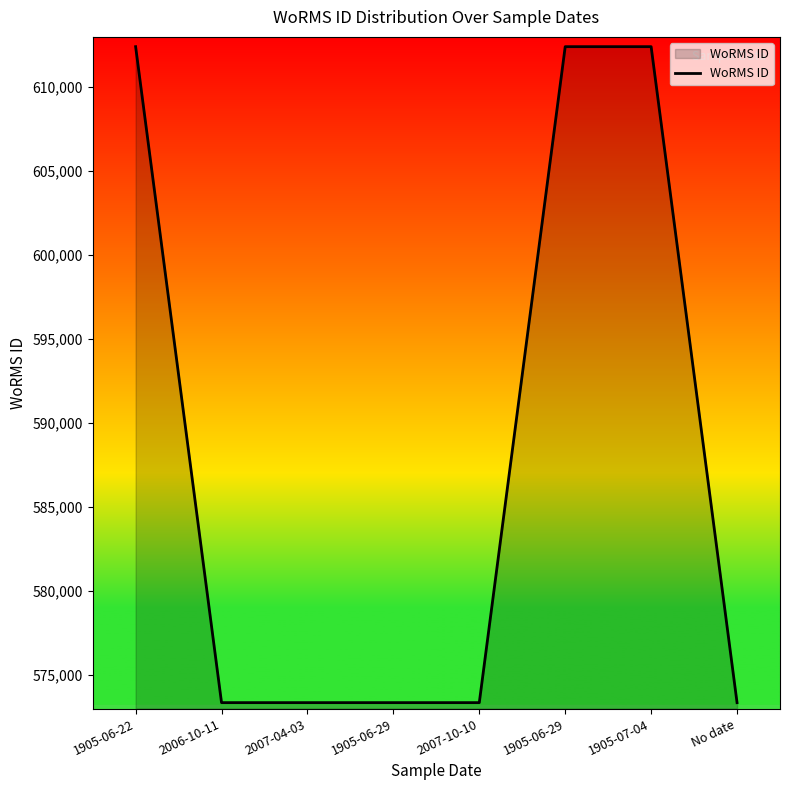

Count the values in the range 573354 to 612418.

8